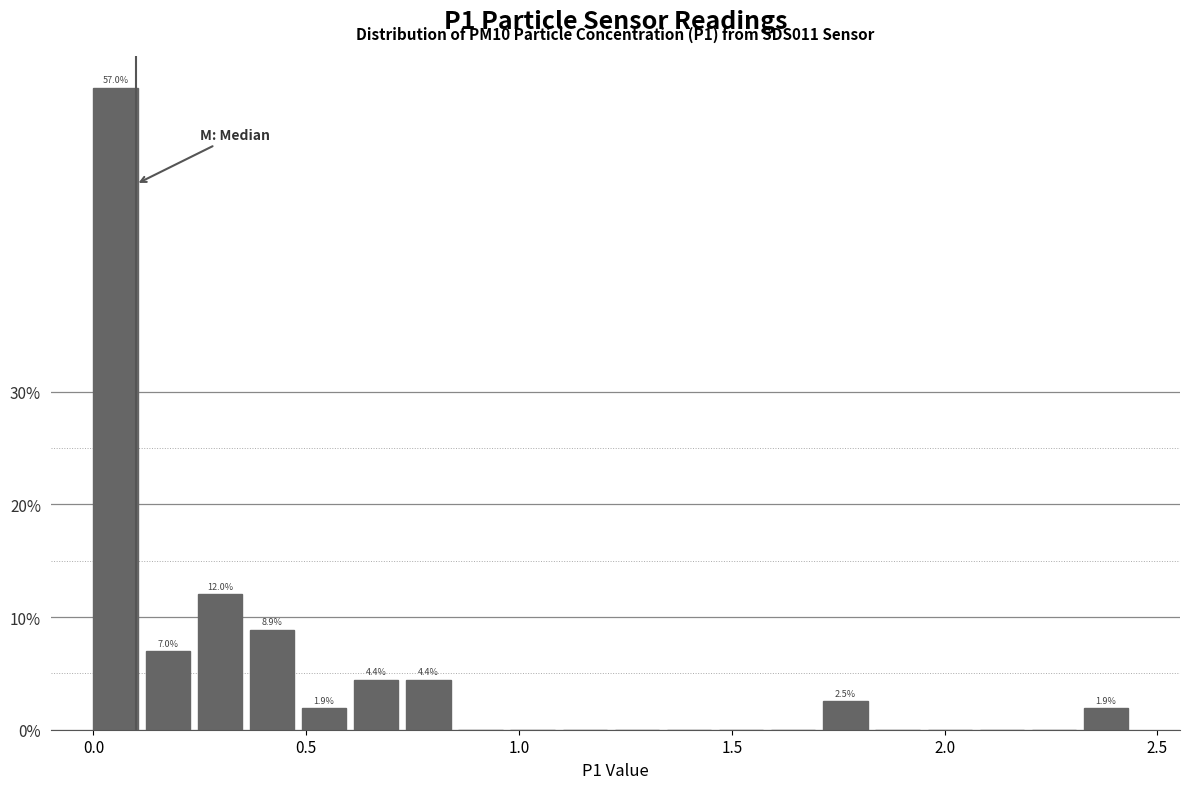

Around what value on the x-axis is the tallest bar? Give the approximate position of its centre, as read against the axis.

0.05